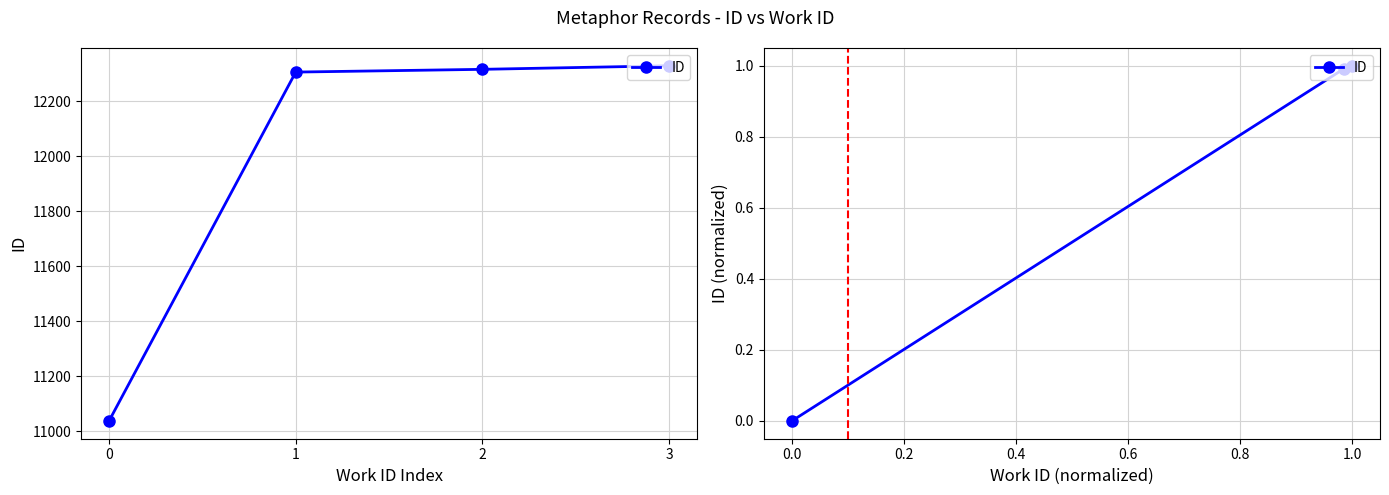

Which has a higher value, 0 or 2?

2